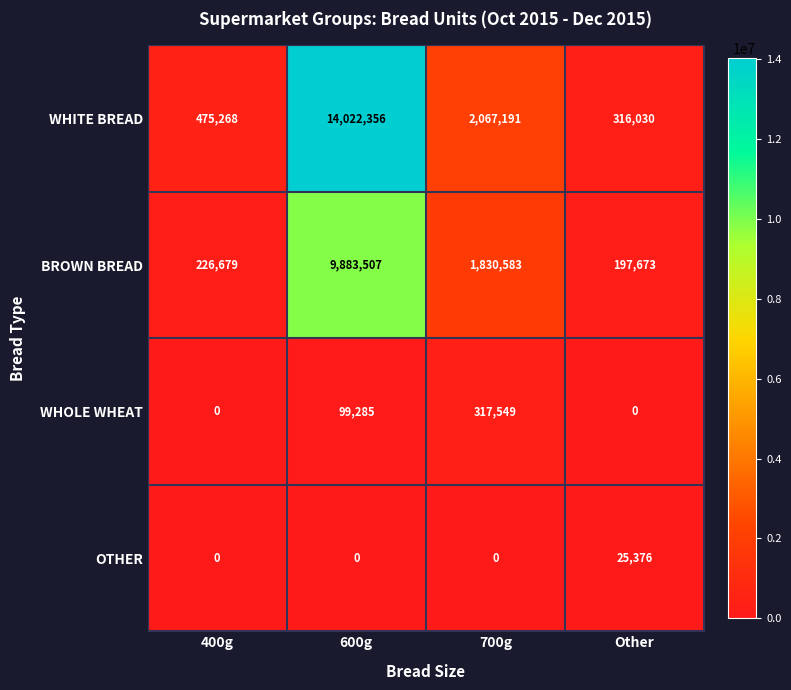

What is the difference between the highest and lowest values at 400g?

475268